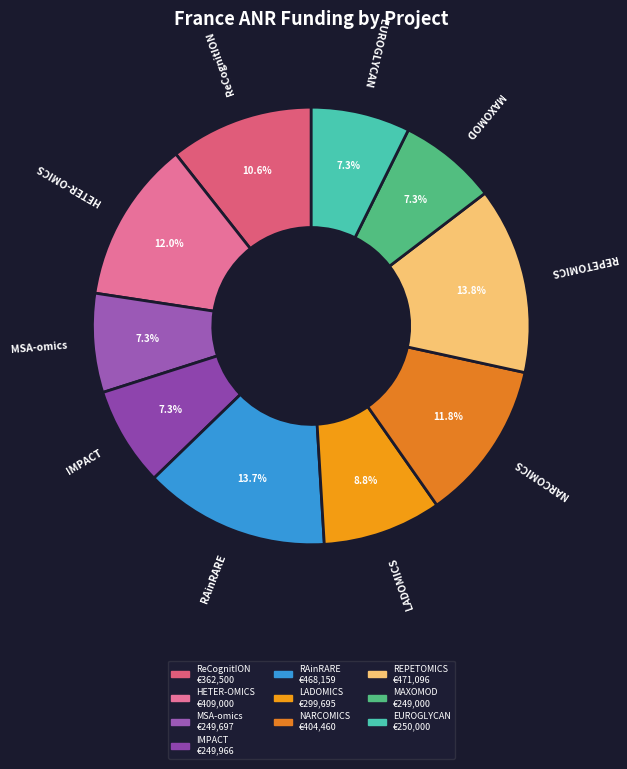

What is the total percentage of REPETOMICS and RAinRARE?

27.5%